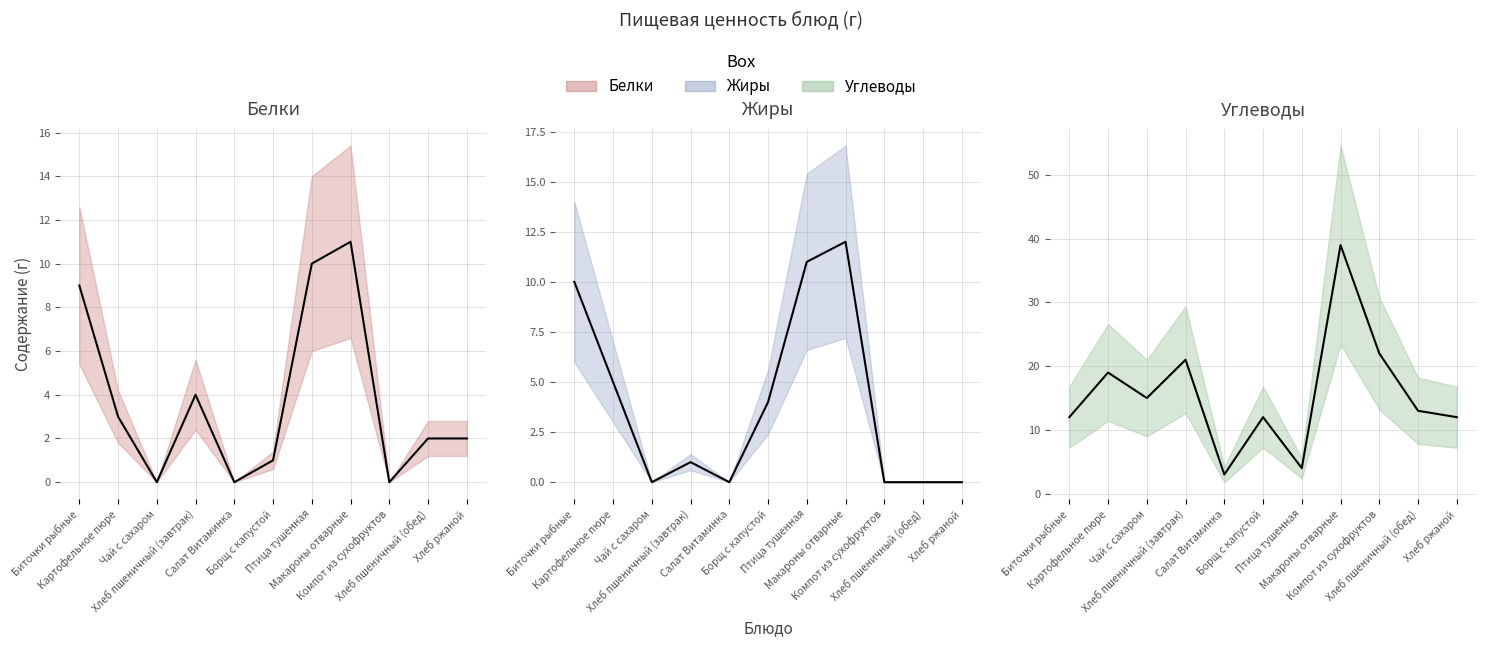

True or false: Углеводы has a value of 34 at Хлеб пшеничный (завтрак).

False